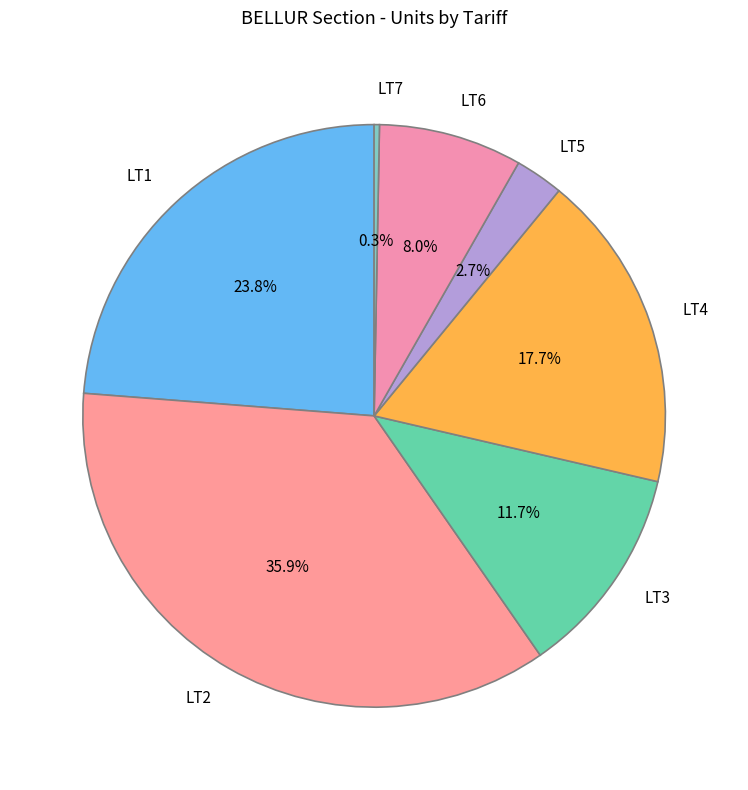

Rank the categories by value from lowest to highest.

LT7, LT5, LT6, LT3, LT4, LT1, LT2